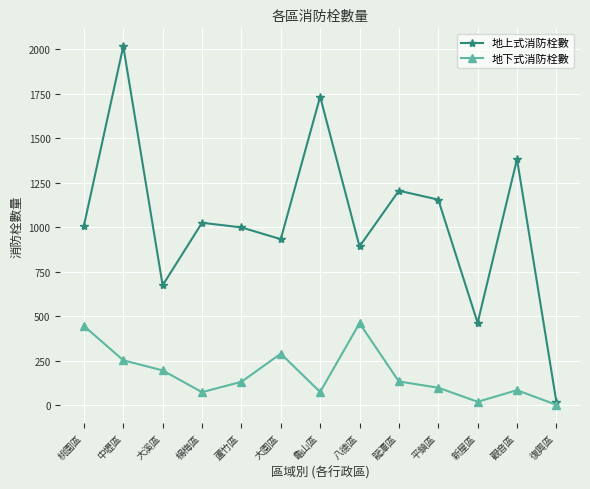

At which category is the sum across all series the highest?

中壢區